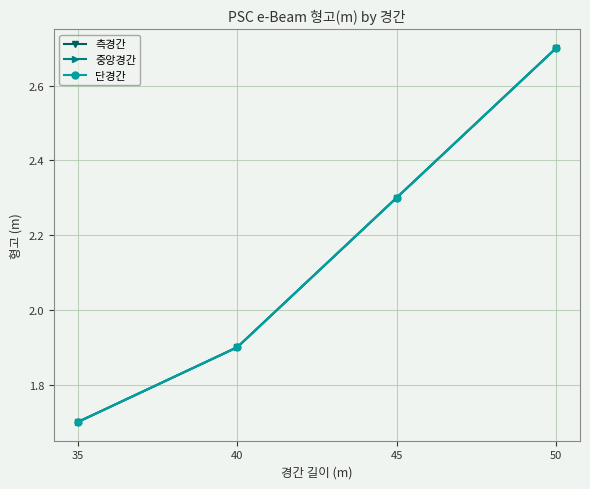

Where does the 중앙경간 series first go above 2?

45